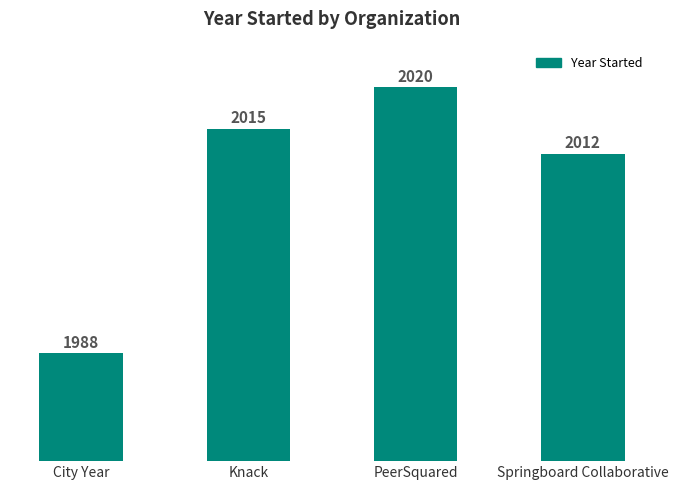

What is the difference between the second highest and second lowest values?

3